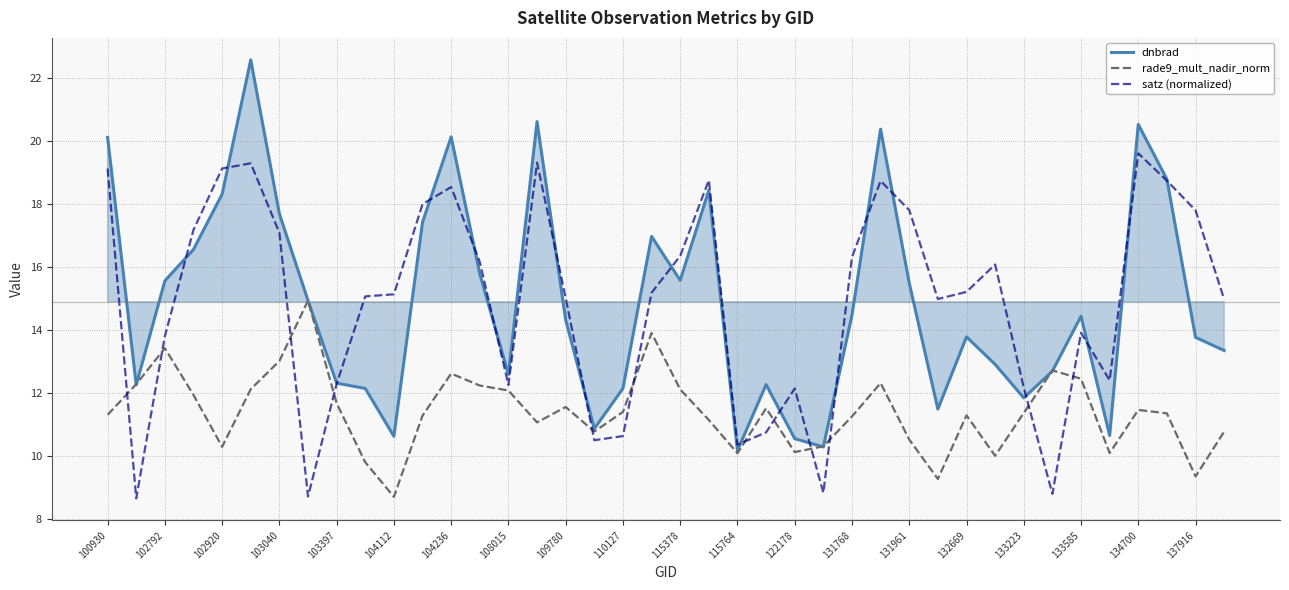

What is the lowest value of the rade9_mult_nadir_norm series?

8.7